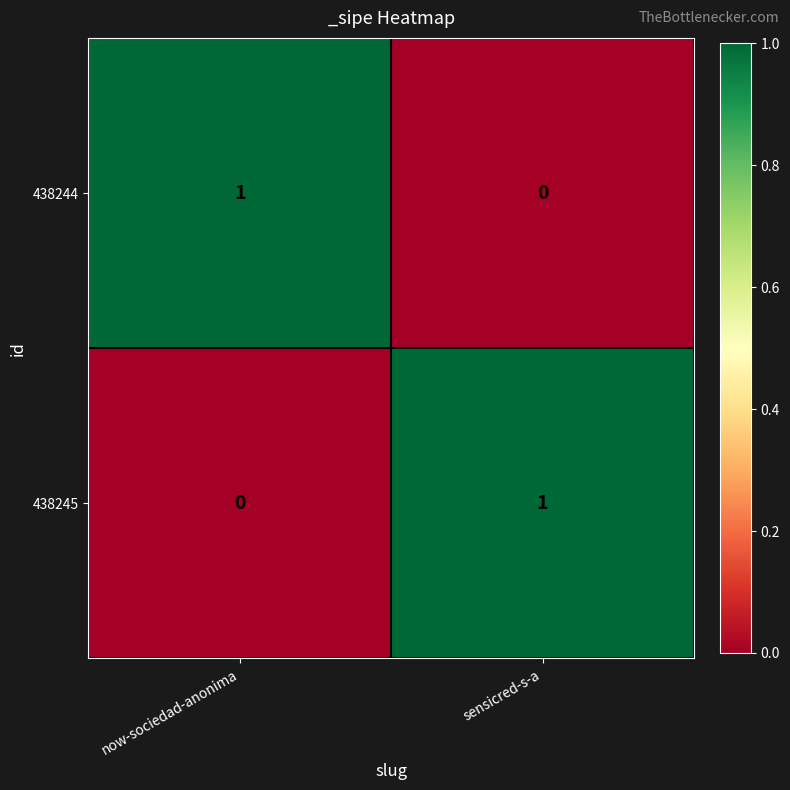

Rank the series at now-sociedad-anonima from highest to lowest value.

438244, 438245